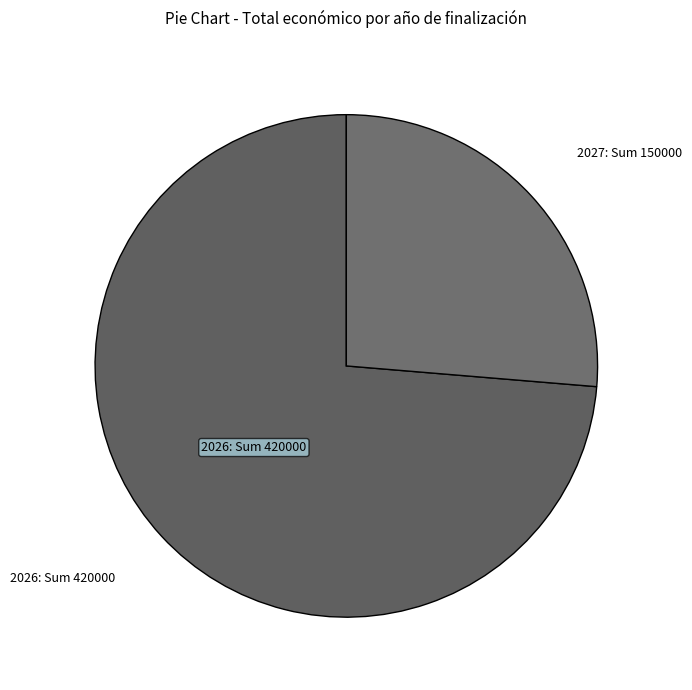

Rank the categories by value from lowest to highest.

2027: Sum 150000, 2026: Sum 420000